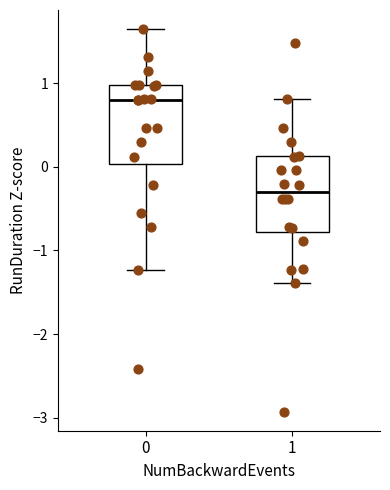

Reading left to right, transcribe this box plot: for each box, give where its median line is, the range the box spans, and where its two whiskers end, as read against the y-axis. The values are not printed on the chart, so give them approximately, as read against the axis.

0: median 0.8, box 0.0 to 1.0, whiskers -1.2 to 1.6
1: median -0.3, box -0.8 to 0.1, whiskers -1.4 to 0.8